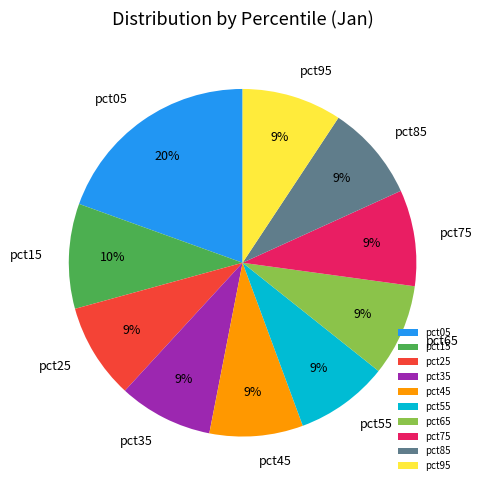

Which category has the biggest portion of the pie?

pct05